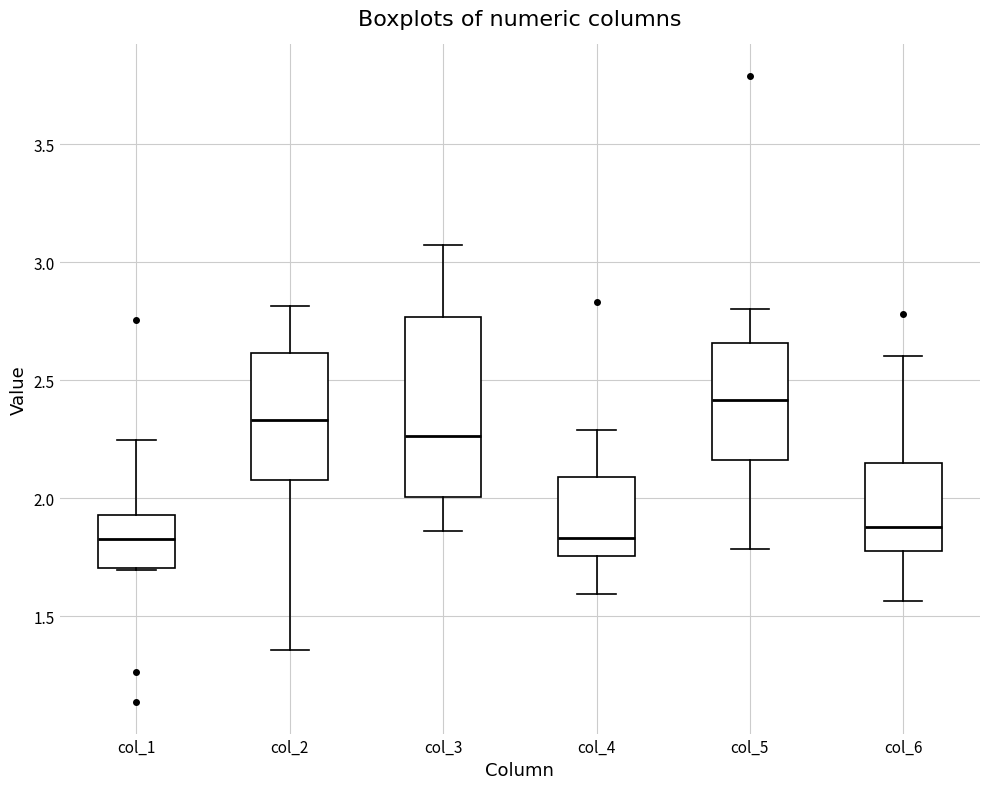

Reading left to right, read every box against the y-axis: the position of its median line, the range the box covers, and the ends of its whiskers. The values are not printed on the chart, so give them approximately, as read against the axis.

col_1: median 1.85, box 1.70 to 1.95, whiskers 1.70 to 2.25
col_2: median 2.35, box 2.10 to 2.60, whiskers 1.35 to 2.80
col_3: median 2.25, box 2.00 to 2.75, whiskers 1.85 to 3.05
col_4: median 1.85, box 1.75 to 2.10, whiskers 1.60 to 2.30
col_5: median 2.40, box 2.15 to 2.65, whiskers 1.80 to 2.80
col_6: median 1.90, box 1.80 to 2.15, whiskers 1.55 to 2.60